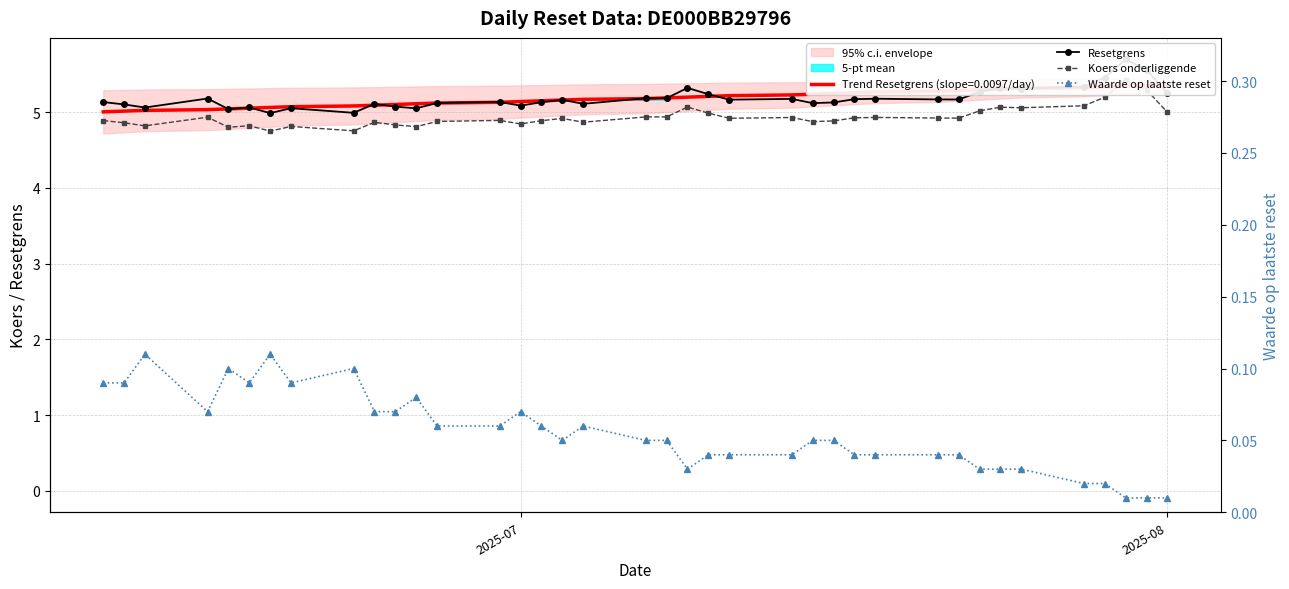

What is the difference between the maximum and minimum values in the Resetgrens series?

0.7